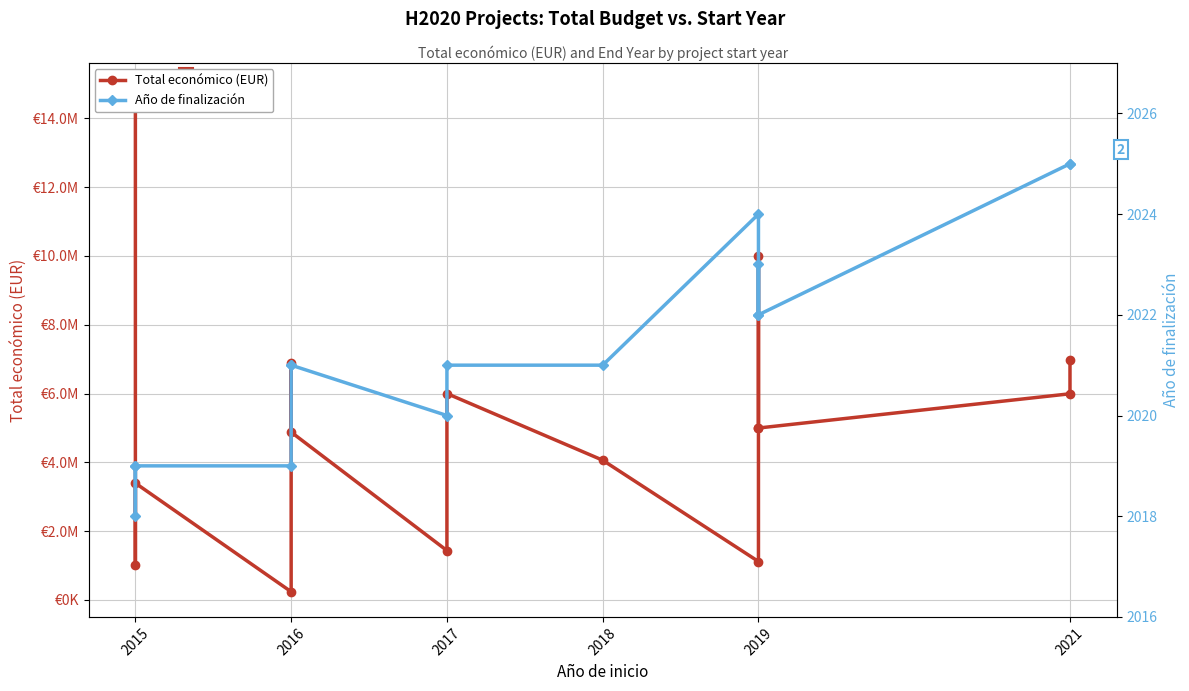

What is the average value of the Año de finalización series?

2021